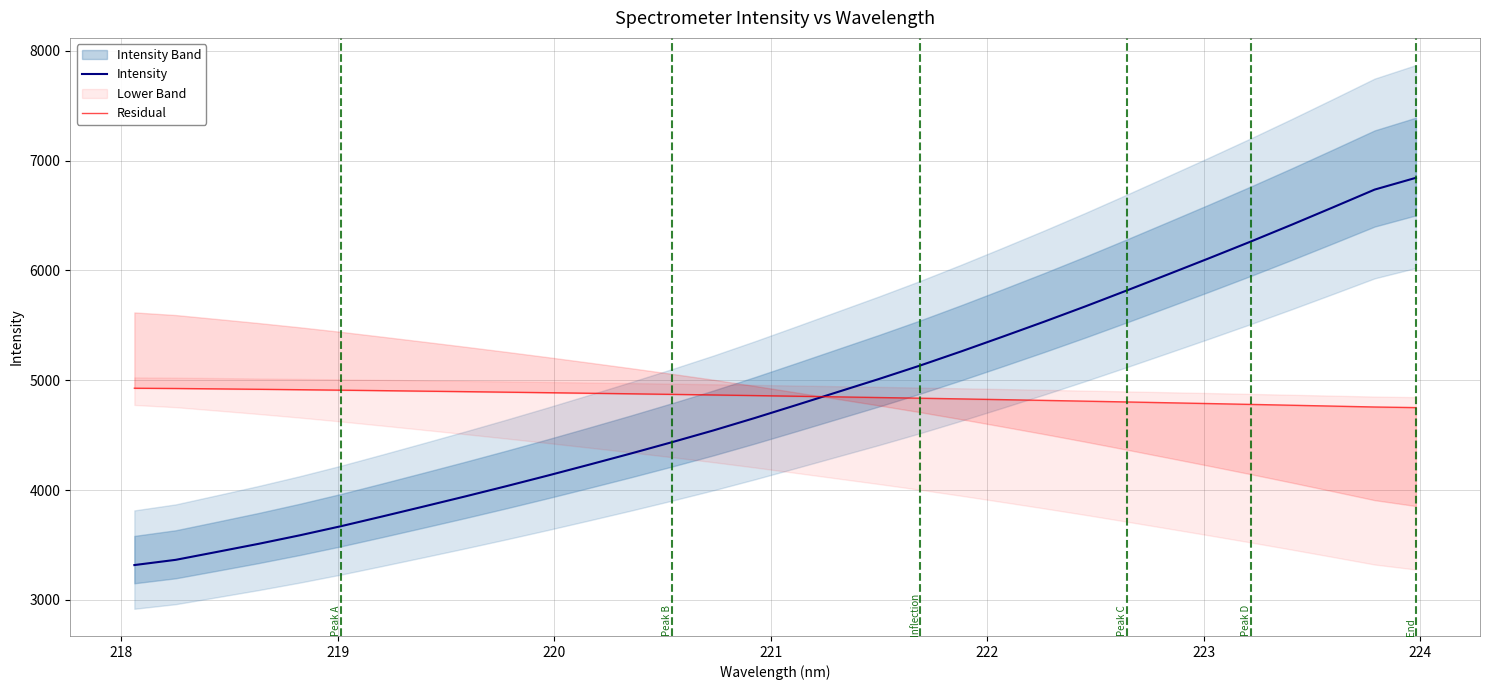

Does the chart have visible grid lines?

Yes